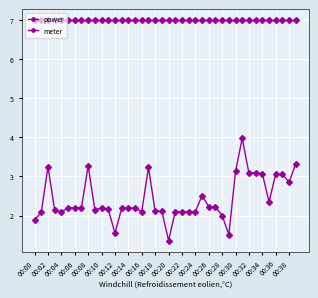

How many categories are shown in the chart?

40